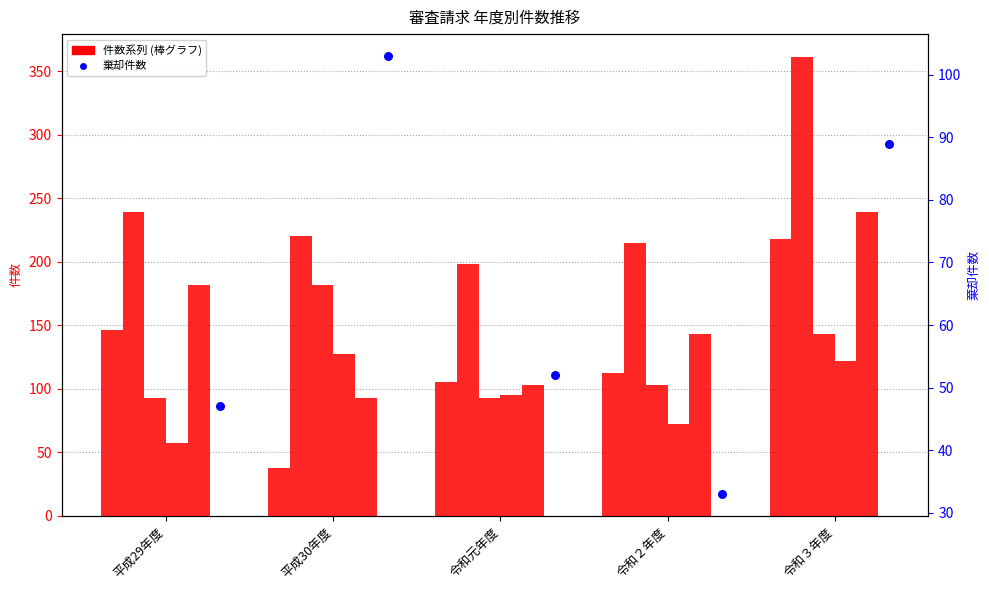

What is the total value across all series at 令和２年度?

678